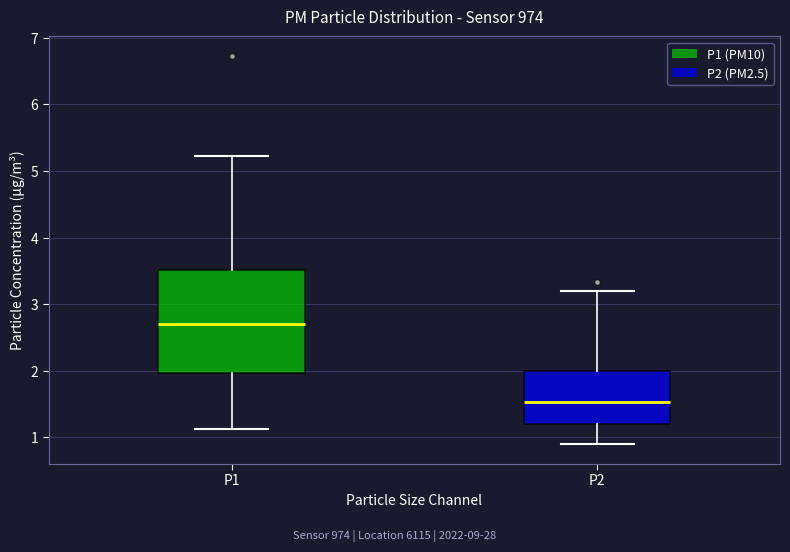

Where does the lower whisker of the box for P2 end on the y-axis? The values are not printed on the chart, so give them approximately, as read against the axis.

0.9